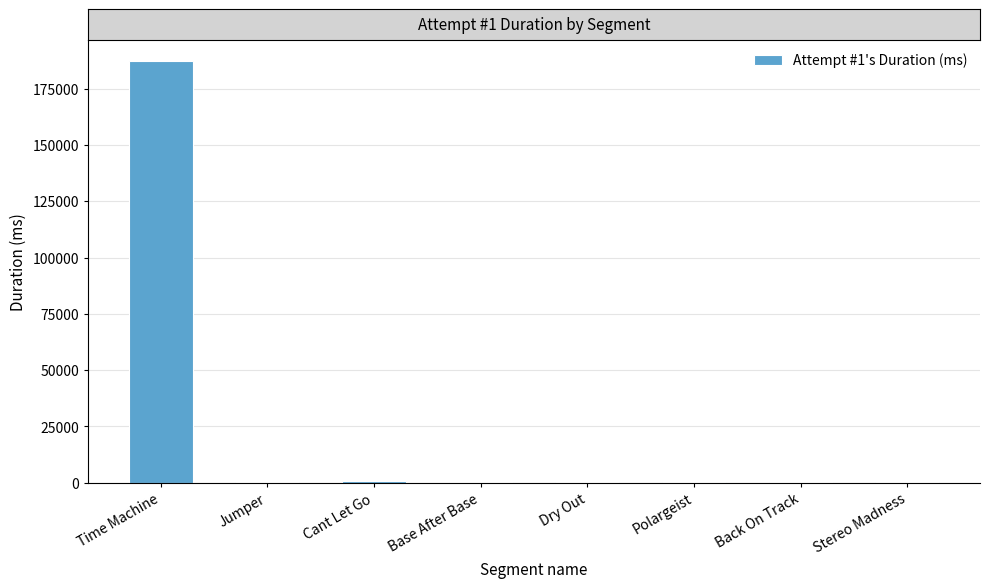

True or false: the data shows 187130 at Time Machine.

True